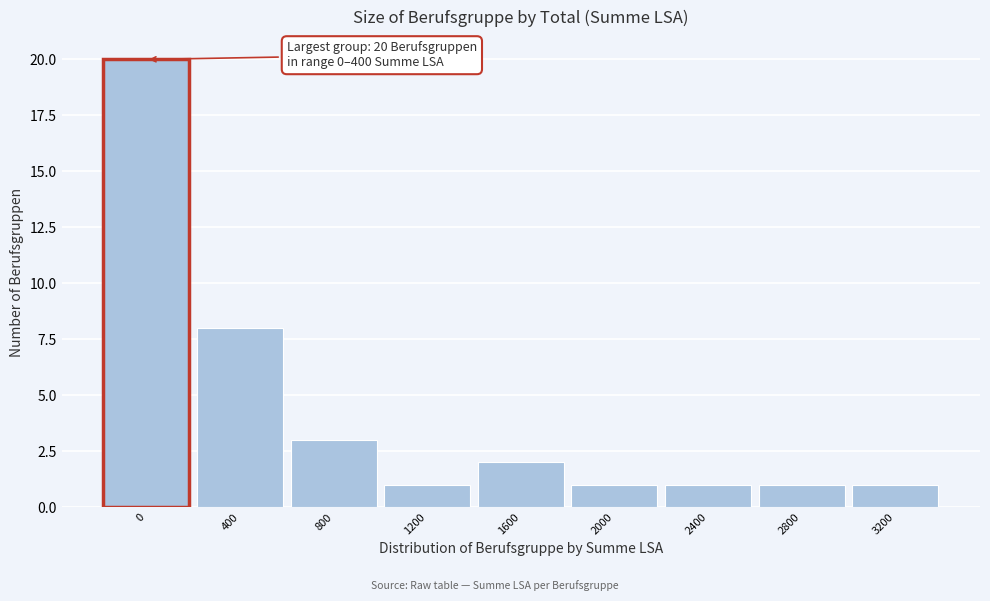

Reading left to right, extract all data points from this chart.

0=20	400=8	800=3	1200=1	1600=2	2000=1	2400=1	2800=1	3200=1